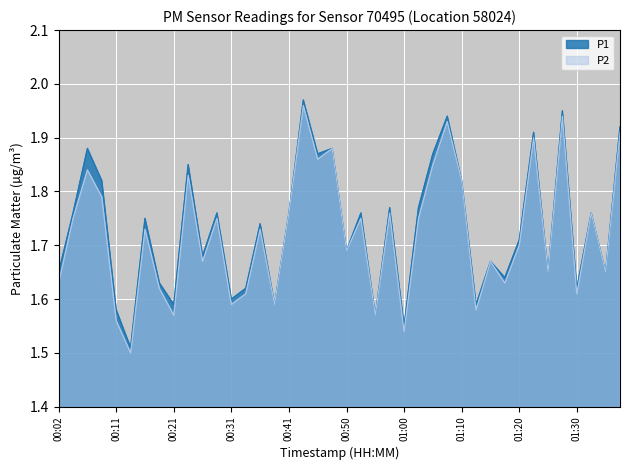

Between 00:28 and 00:41, which series saw the biggest shift?

P2